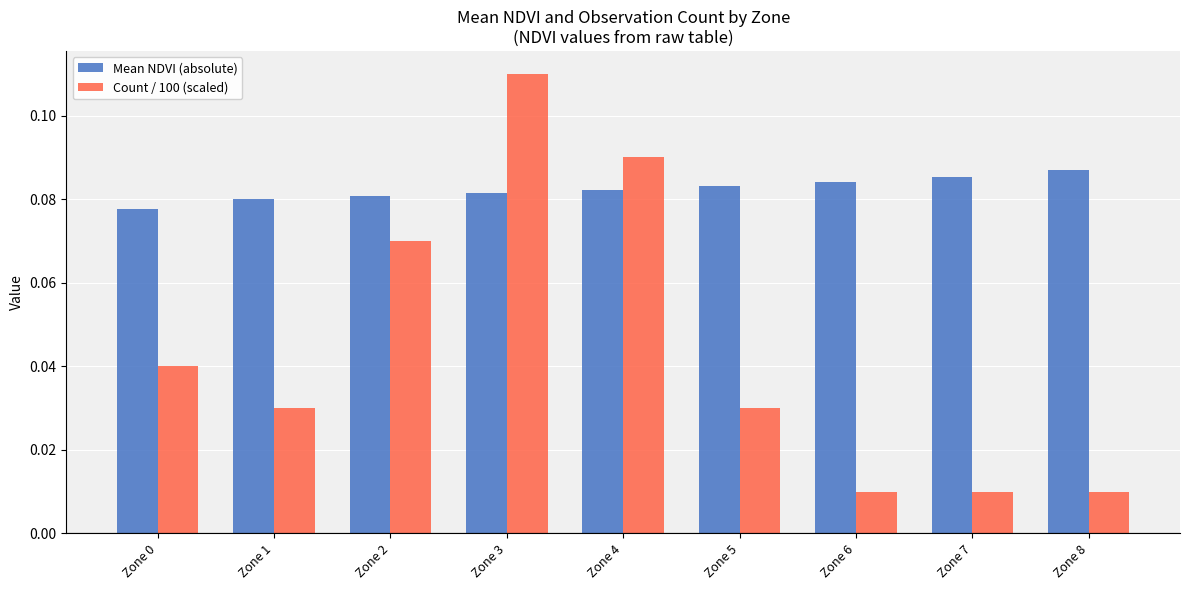

At how many categories does at least one series exceed 0?

9